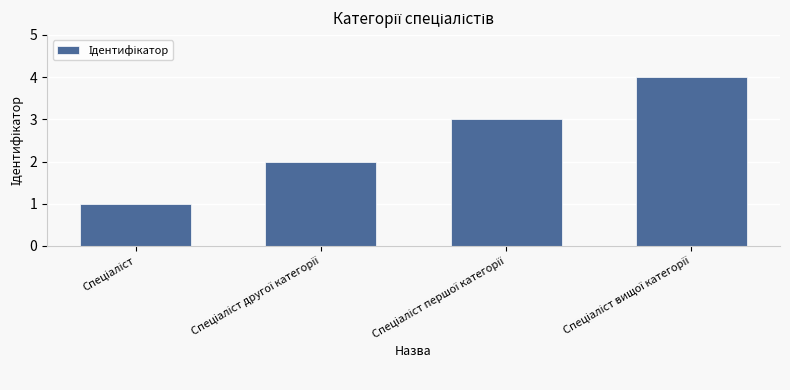

What is the difference between the maximum and minimum values?

3